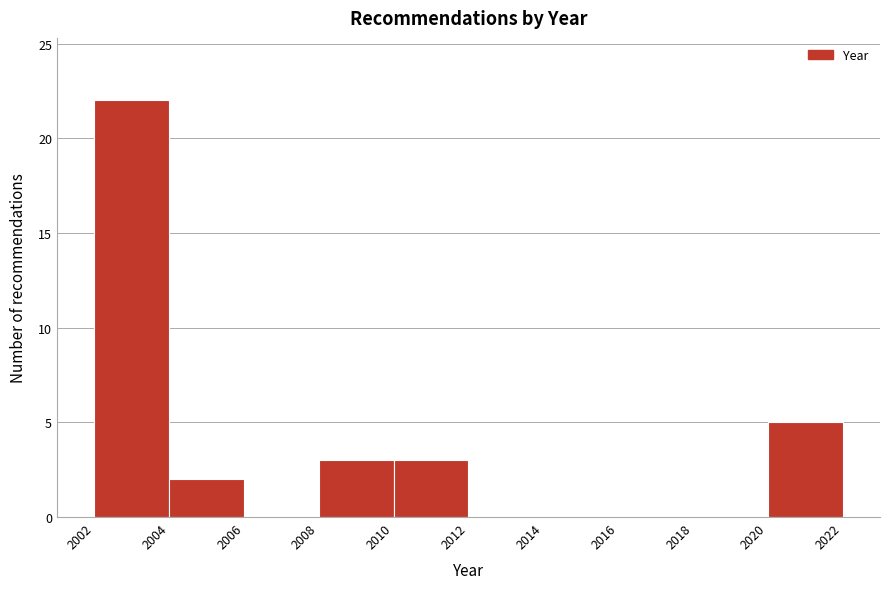

Over which range of the x-axis is the bar tallest?

2002 to 2004